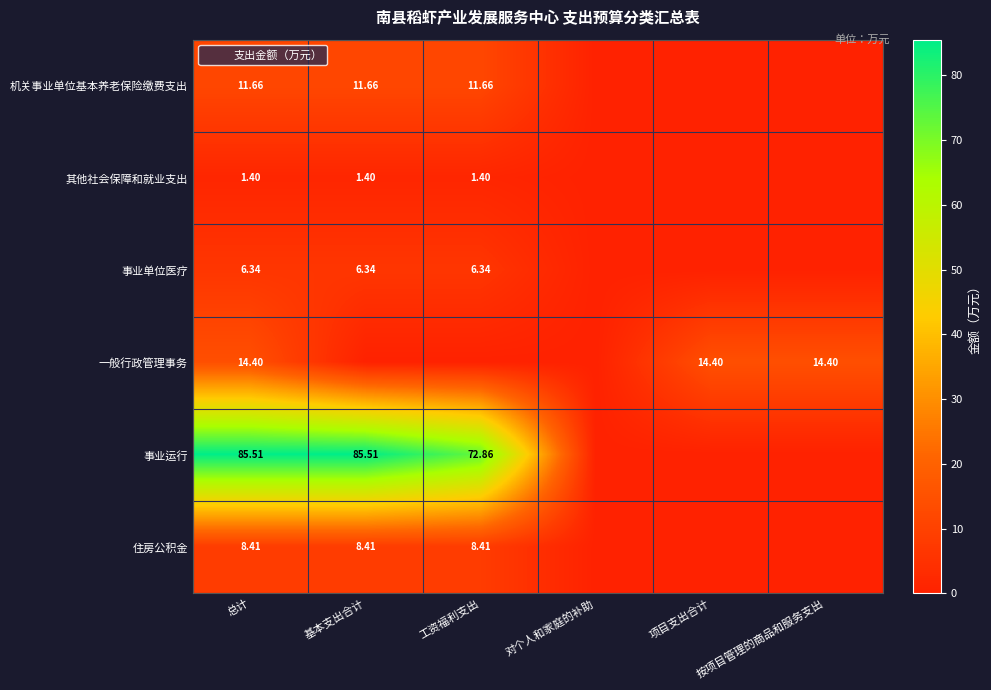

Is it true that 住房公积金 equals 0.0 at 项目支出合计?

True